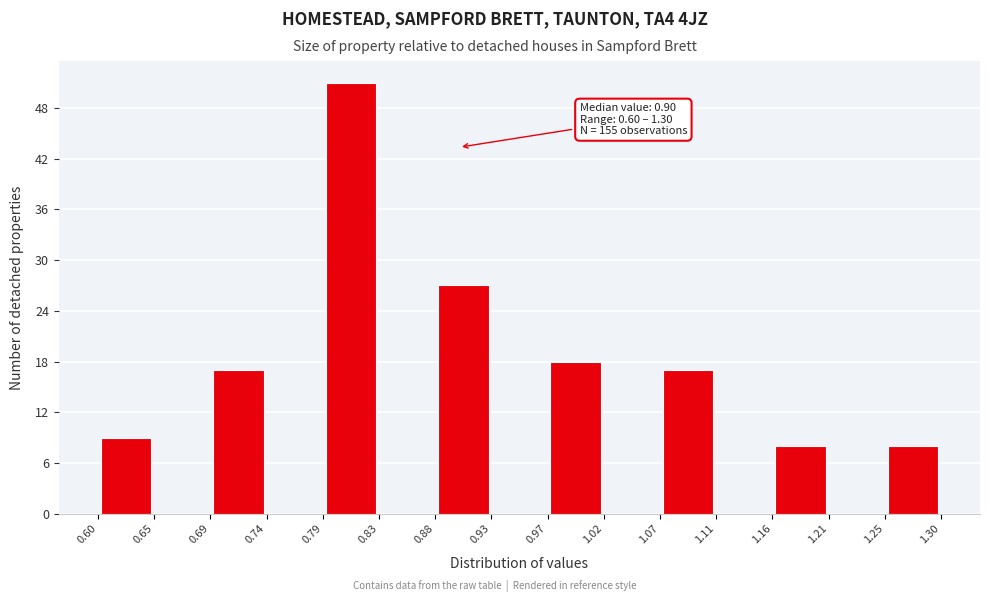

Which range on the x-axis has the tallest bar?

0.79 to 0.83